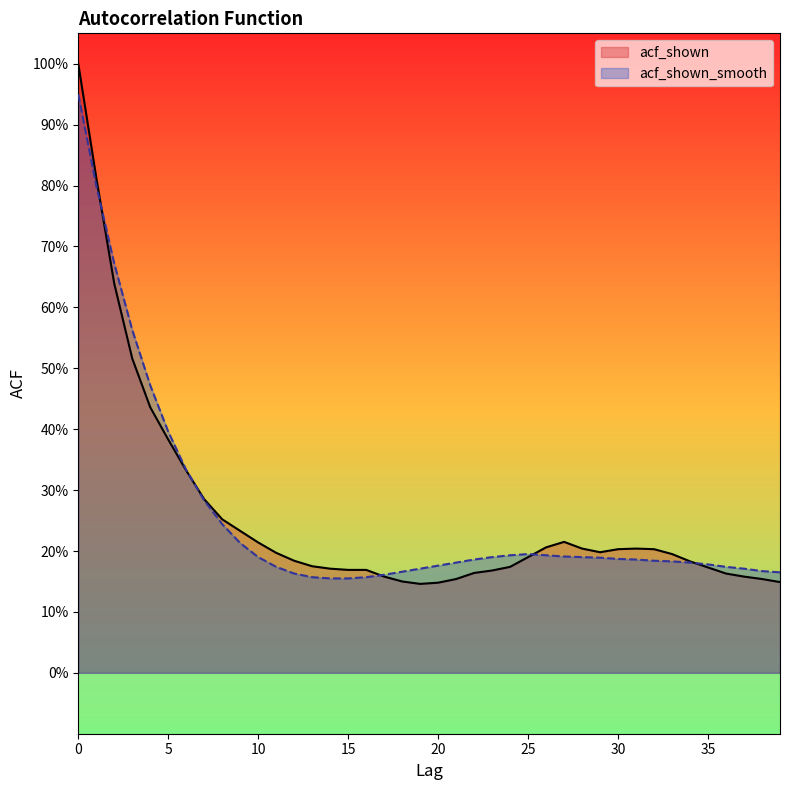

Where is acf_shown_smooth nearest to the value 0?

14